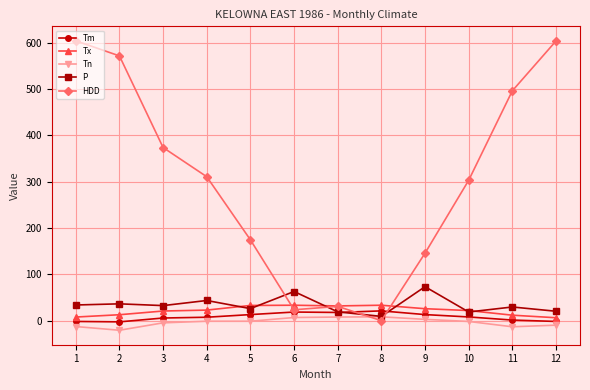

Read the Tn value at 10.

-1.5